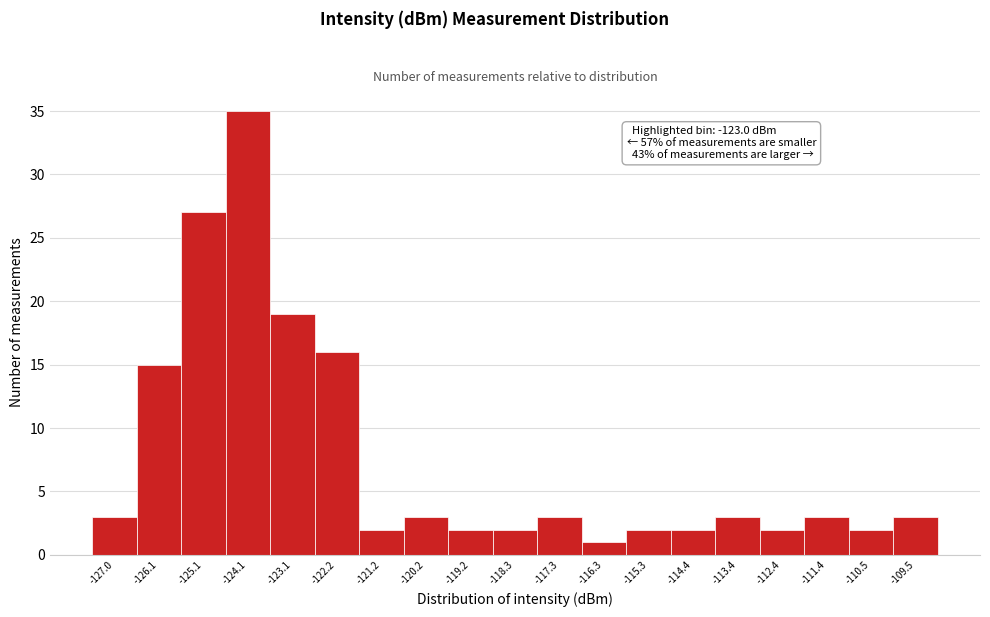

Reading left to right, extract all data points from this chart.

3	15	27	35	19	16	2	3	2	2	3	1	2	2	3	2	3	2	3